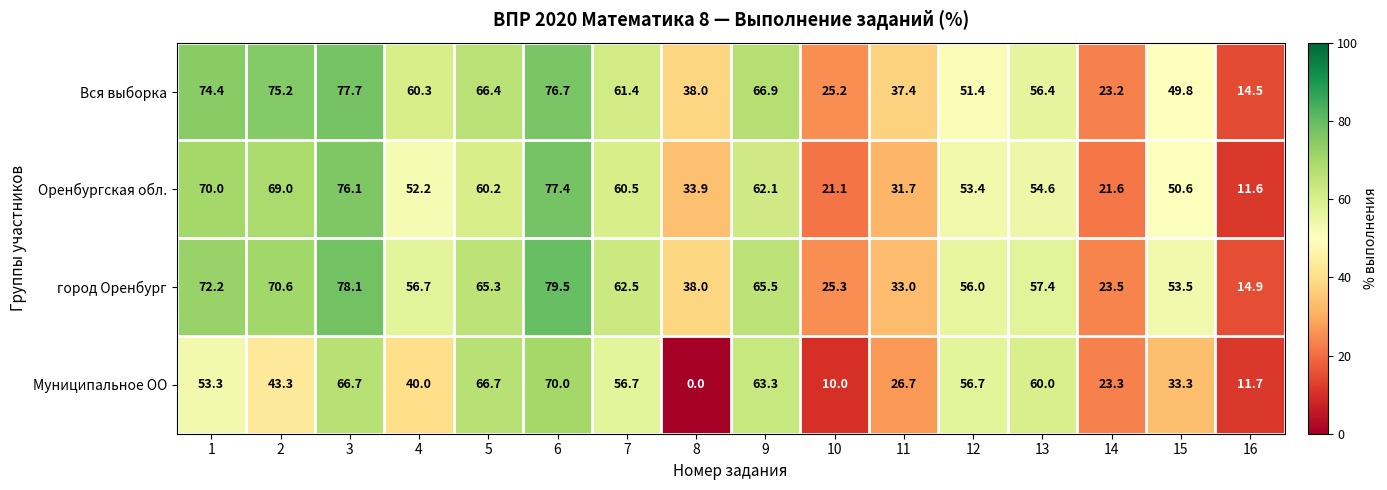

At which category is the sum across all series the highest?

6